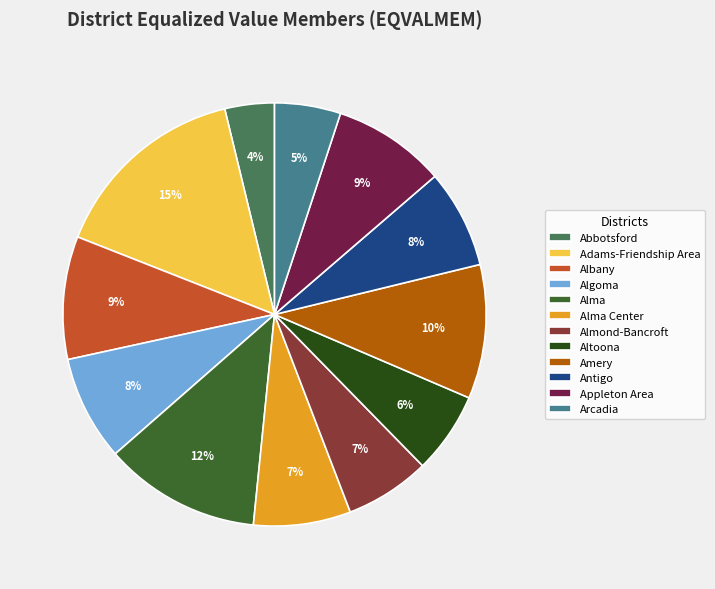

Combined, do Algoma and Amery account for over 50%?

No